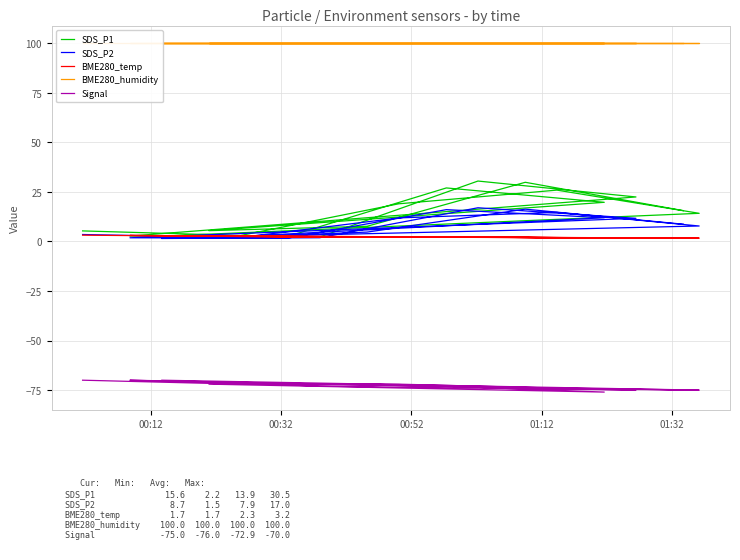

True or false: BME280_humidity and BME280_temp cross at least once.

False